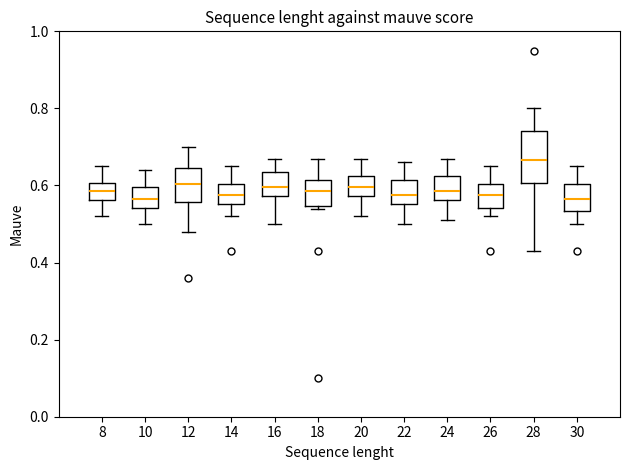

Which box has the highest median line?

28